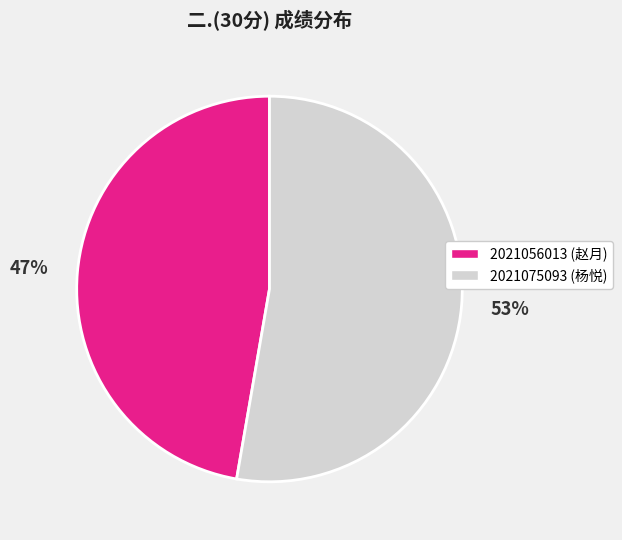

Combined, do 2021075093 (杨悦) and 2021056013 (赵月) account for over 50%?

Yes